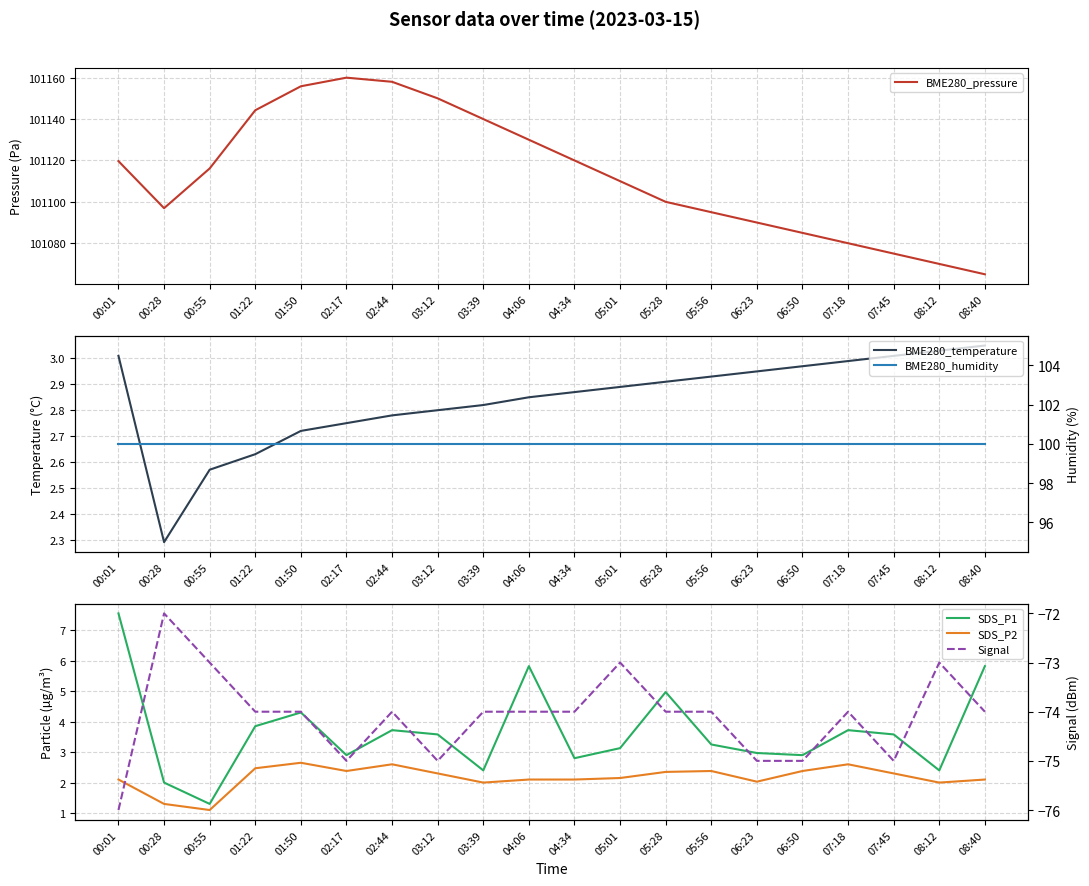

How many distinct data groups are displayed?

6